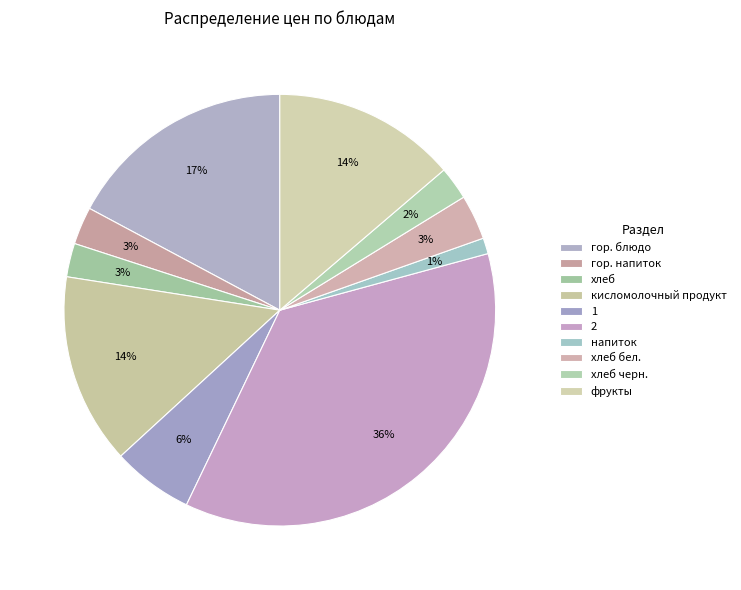

Combined, do 1 and кисломолочный продукт account for over 50%?

No